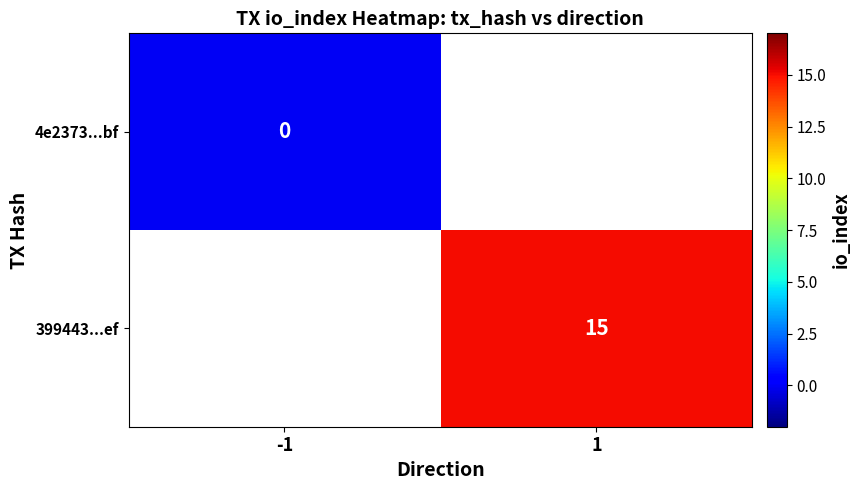

At how many categories does at least one series exceed 11?

1